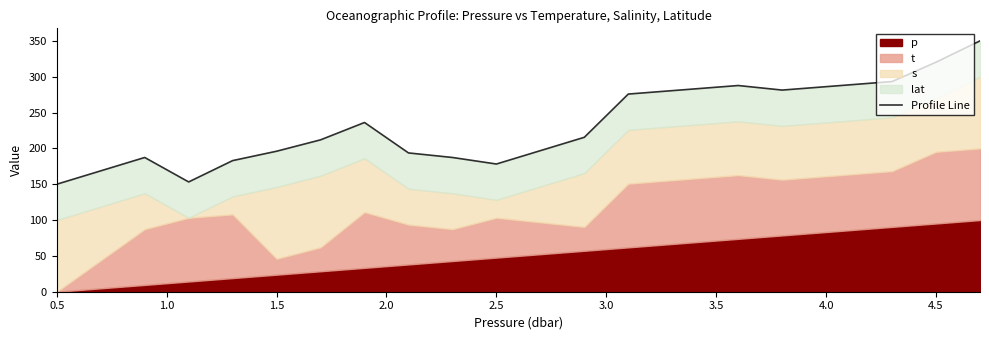

Does the chart display data point markers on the line(s)?

No